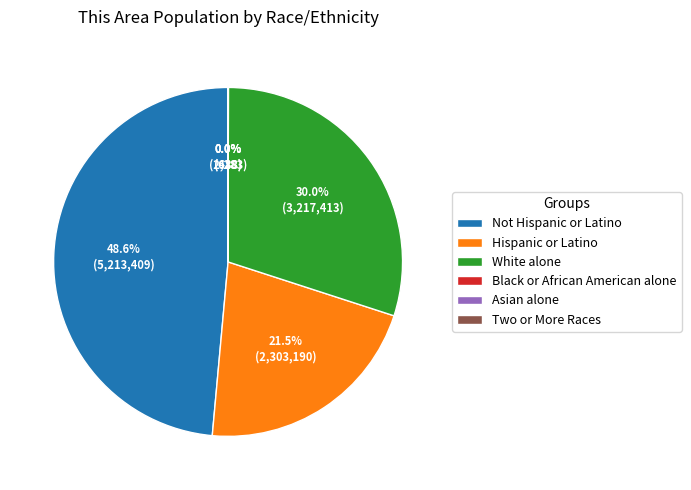

Does Not Hispanic or Latino represent more than half of the total?

No